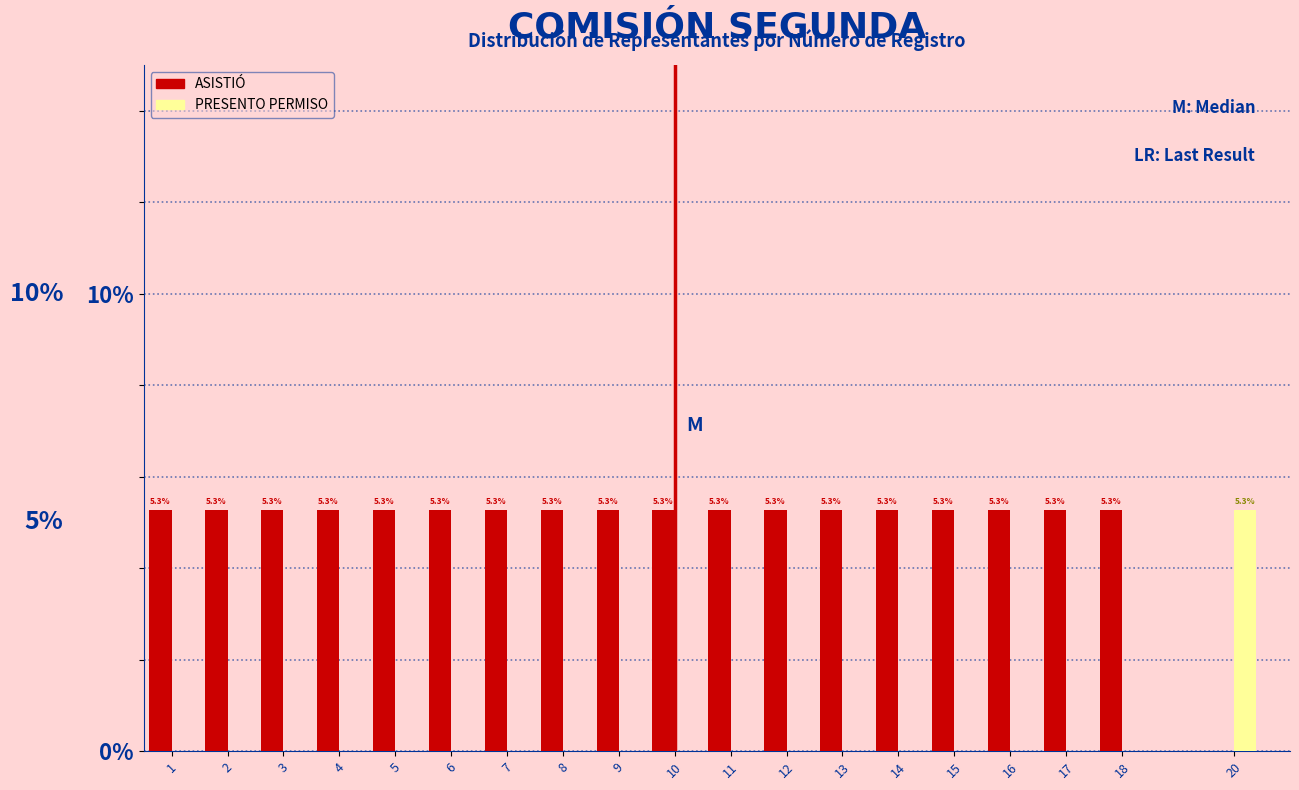

Reading left to right, transcribe all the data shown in this chart.

ASISTIÓ: 1=5.3	2=5.3	3=5.3	4=5.3	5=5.3	6=5.3	7=5.3	8=5.3	9=5.3	10=5.3	11=5.3	12=5.3	13=5.3	14=5.3	15=5.3	16=5.3	17=5.3	18=5.3	20=0.0
PRESENTO PERMISO: 1=0.0	2=0.0	3=0.0	4=0.0	5=0.0	6=0.0	7=0.0	8=0.0	9=0.0	10=0.0	11=0.0	12=0.0	13=0.0	14=0.0	15=0.0	16=0.0	17=0.0	18=0.0	20=5.3